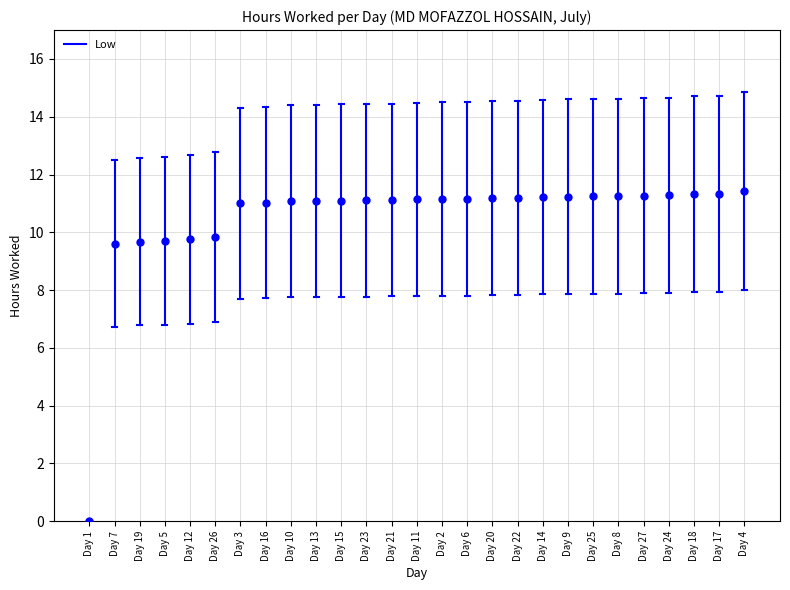

What is the value of the 15th point from the left?

11.1